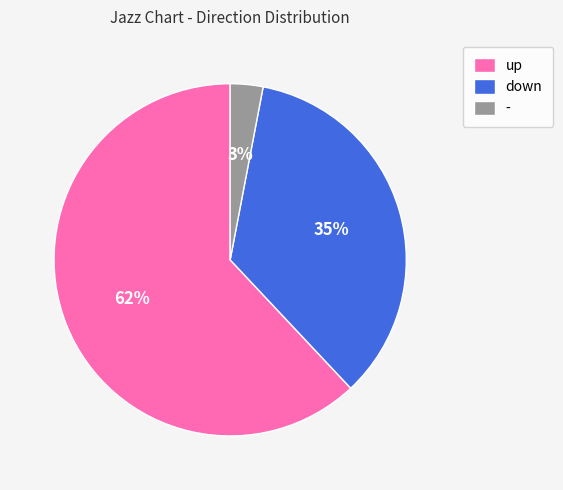

What percentage is the down slice, to the nearest percent?

35%